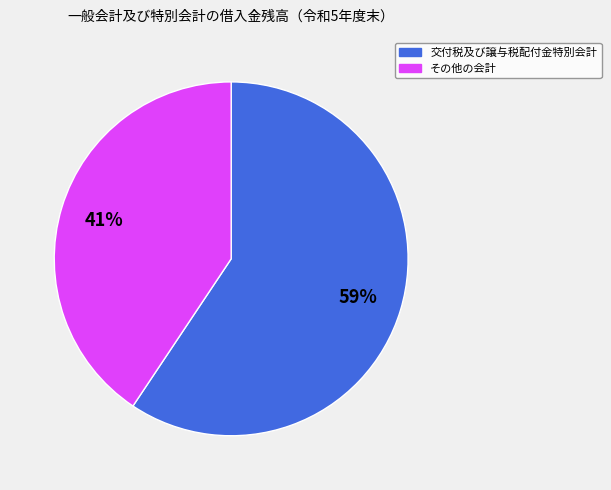

Does any single category account for the majority?

Yes